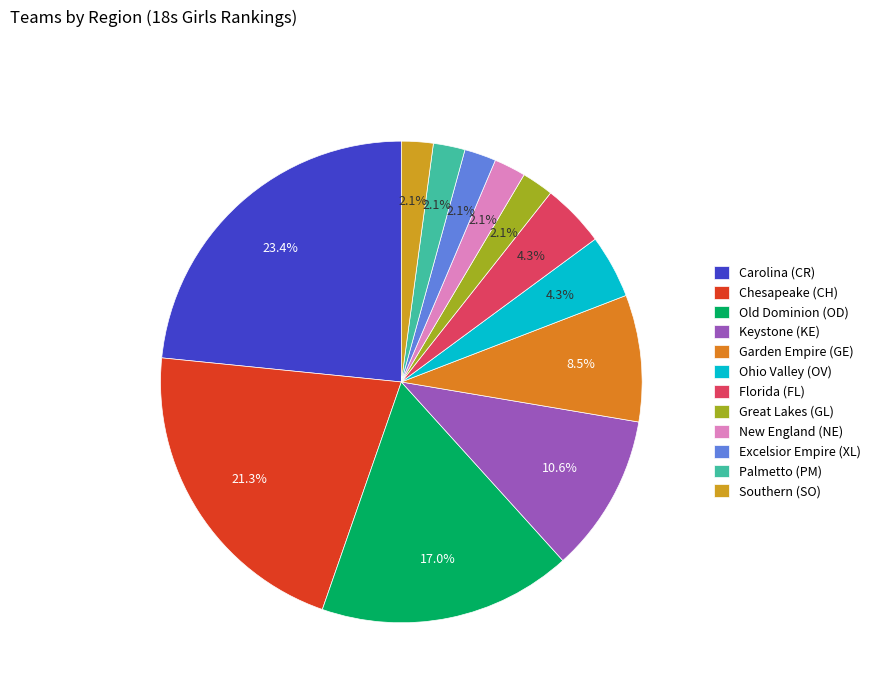

Does Florida (FL) account for over 50% of the chart?

No